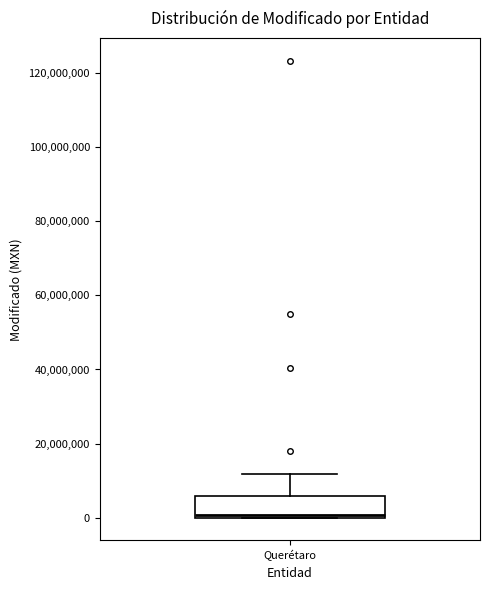

Transcribe this box plot: give where the median line is, the range the box spans, and where the two whiskers end, as read against the y-axis. The values are not printed on the chart, so give them approximately, as read against the axis.

median 0 (just above the box's lower edge), box 0 to 6000000, whiskers 0 to 12000000